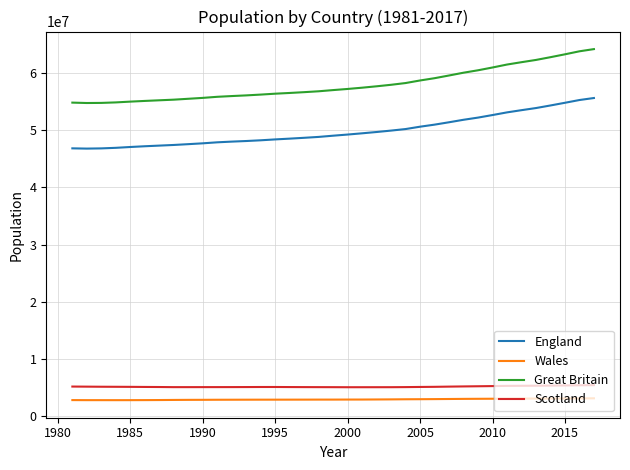

True or false: Great Britain and England cross at least once.

False